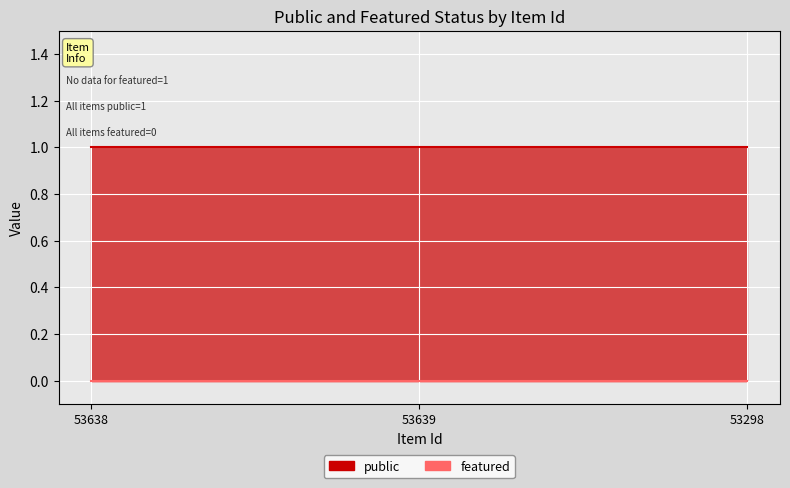

Reading left to right, what are all the values shown in this chart?

public: 53638=1	53639=1	53298=1
featured: 53638=0	53639=0	53298=0